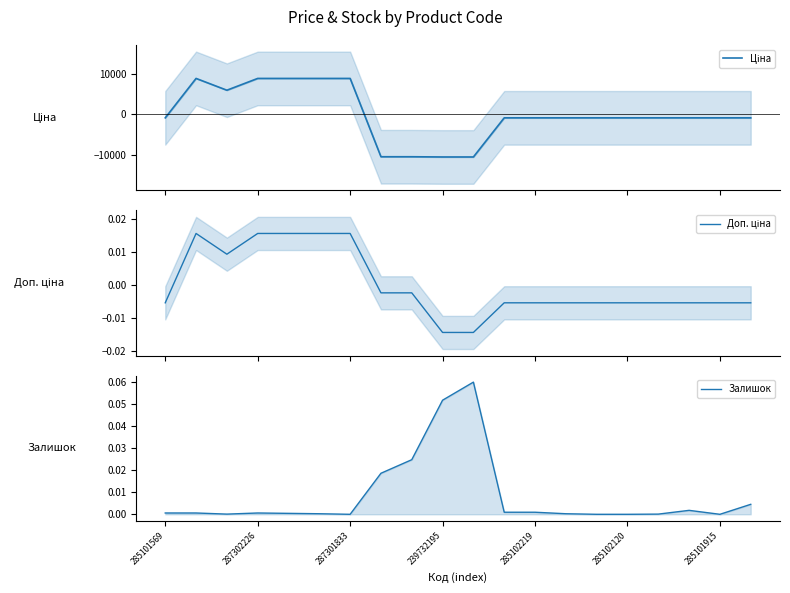

In Доп. ціна, how many points are higher than both neighbors (excluding endpoints)?

1